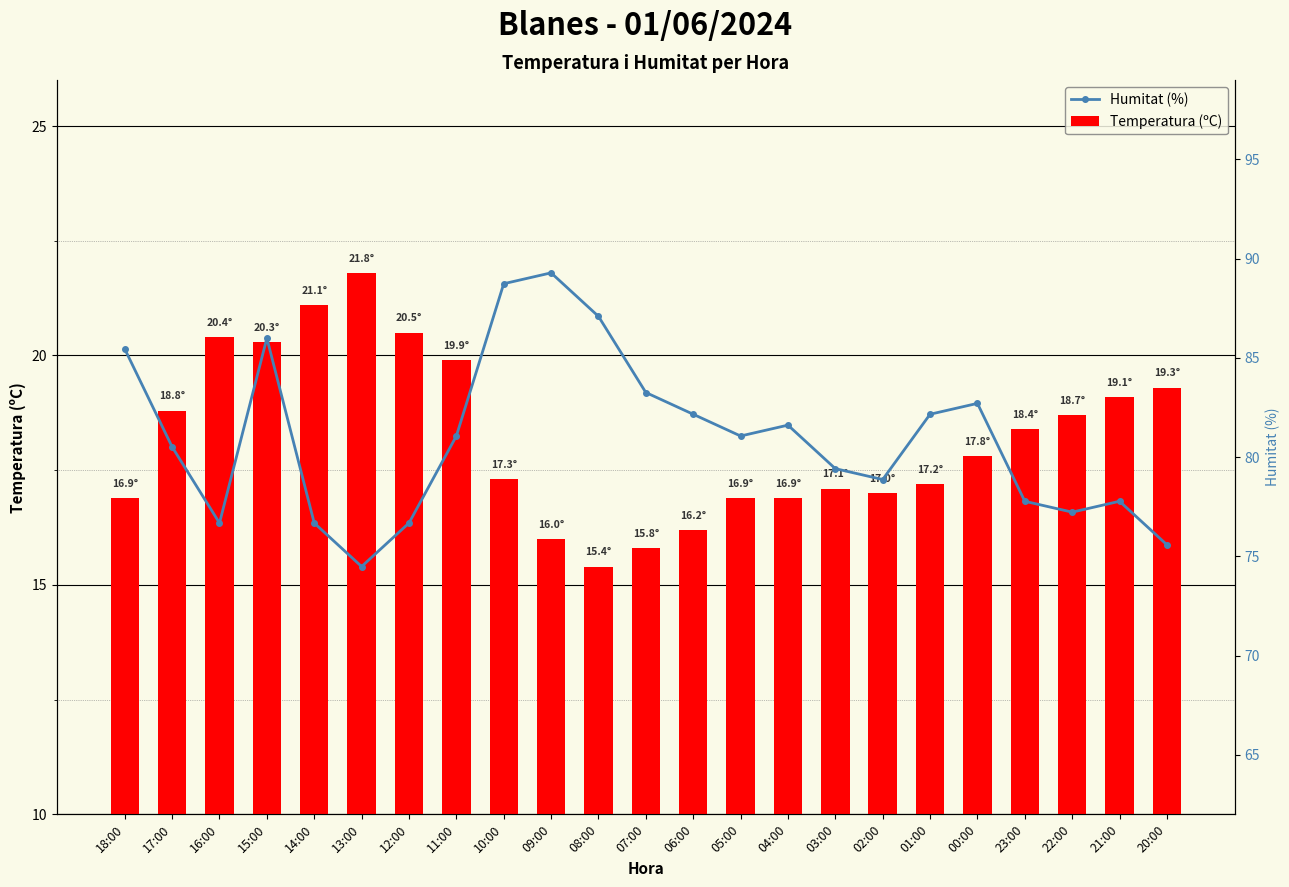

How many values in the Temperatura (ºC) series exceed 17?

15